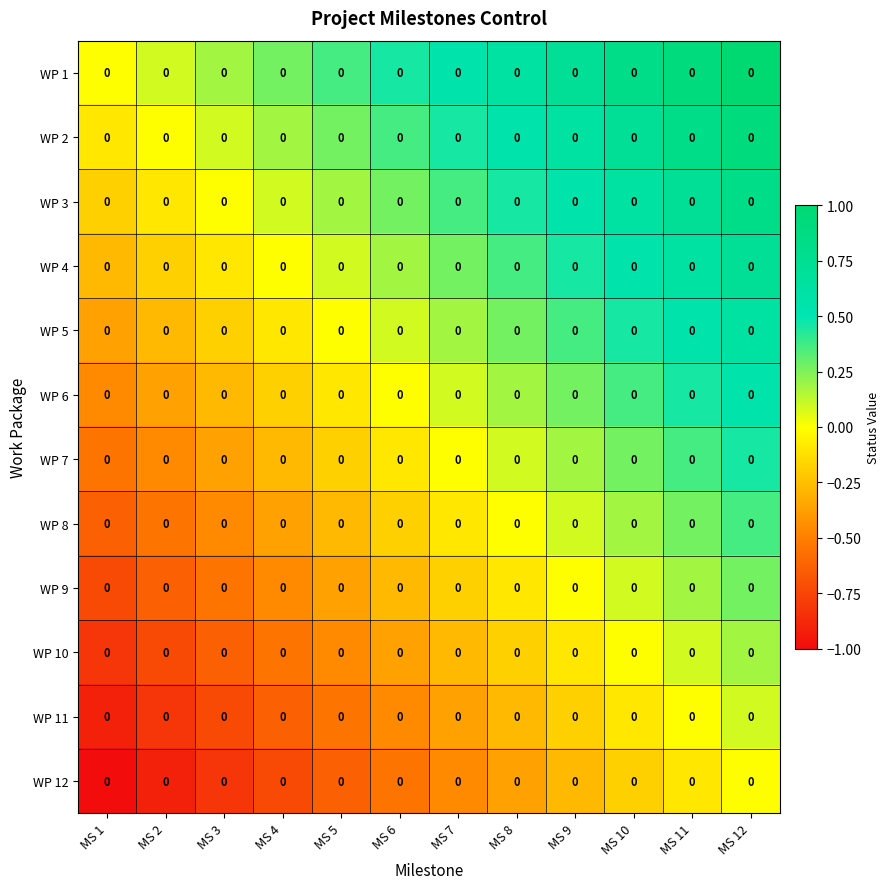

At which category does the chart reach its peak across all series?

MS 12